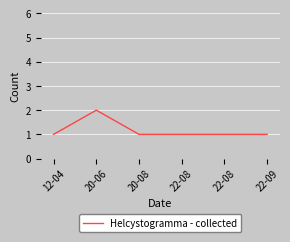

What is the sum of the values at 12-04 and 22-09?

2